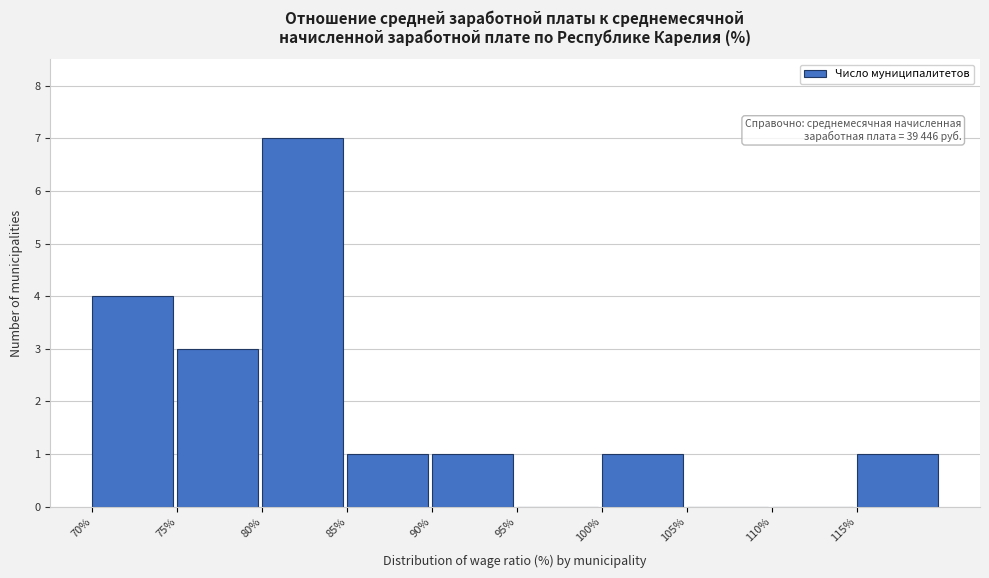

Over which range of the x-axis is the bar tallest?

80 to 85